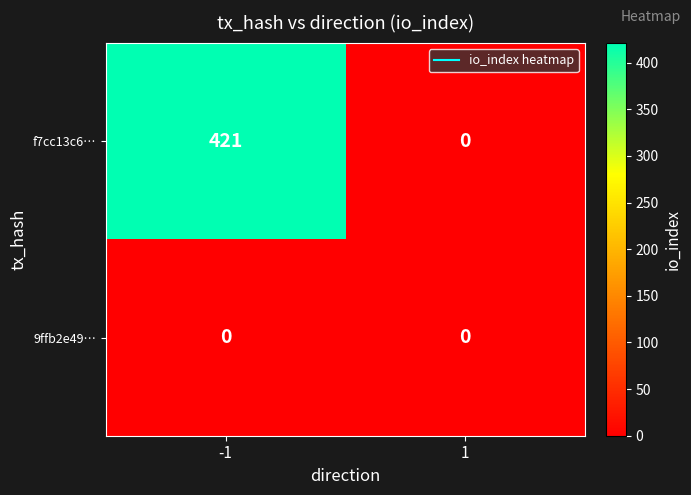

Which series has the largest range (max minus min)?

f7cc13c6…